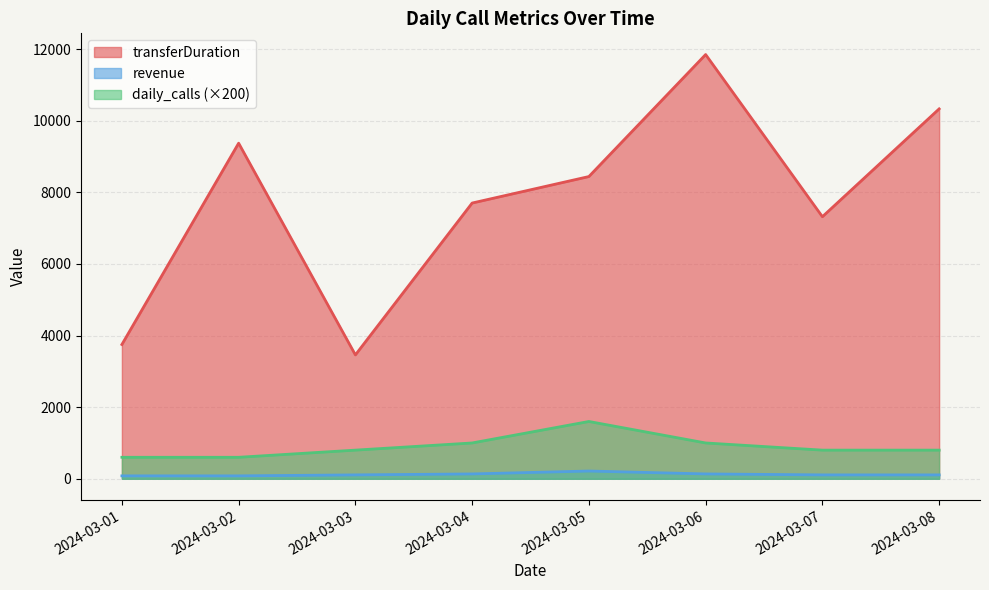

At which category does the chart reach its peak across all series?

2024-03-06